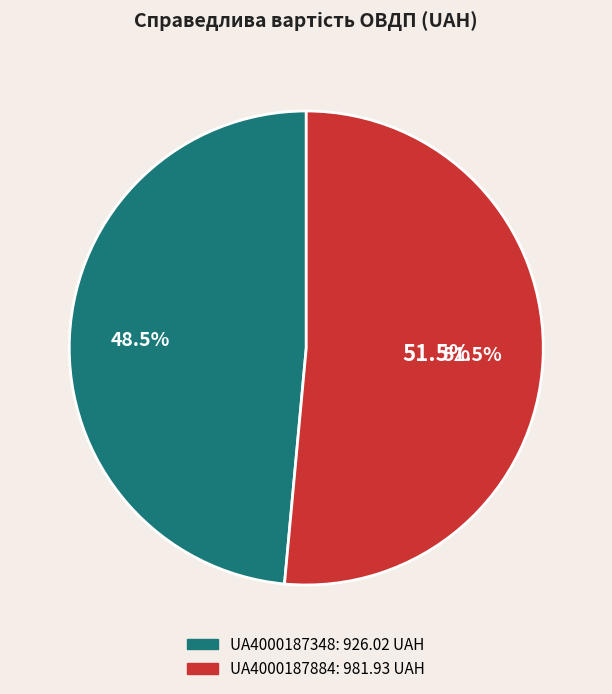

How many segments does this pie chart have?

2